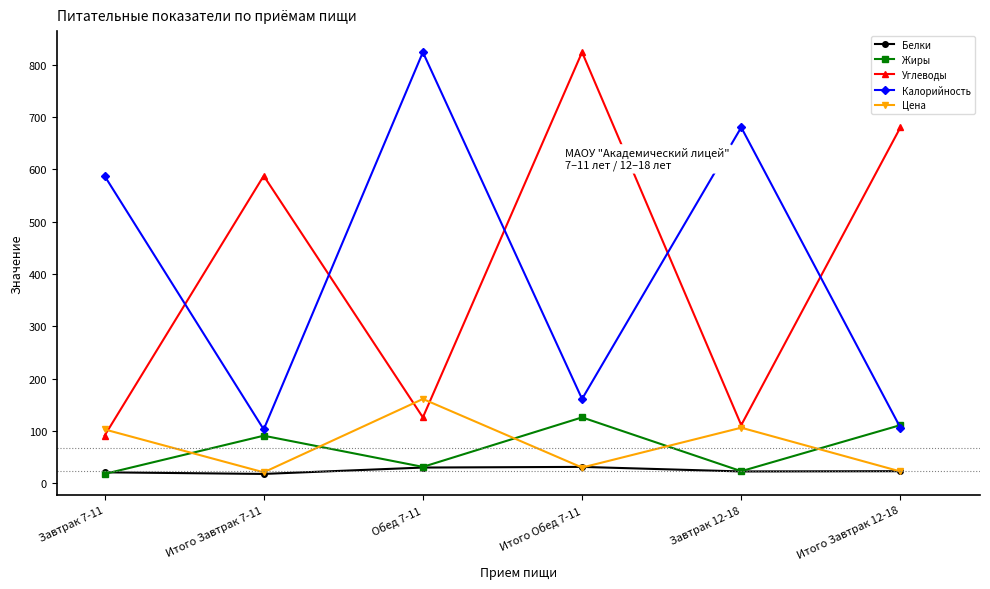

What is the average value of the Цена series?

73.9